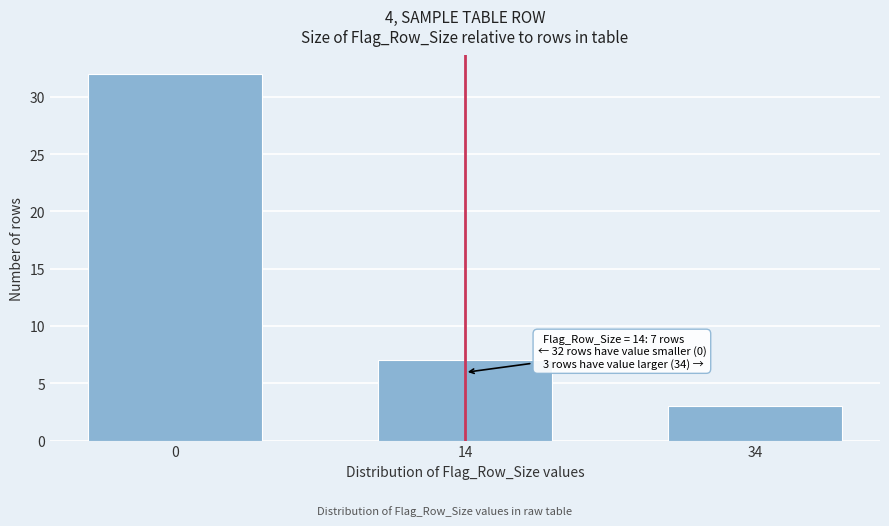

Reading left to right, transcribe all the data shown in this chart.

32	7	3